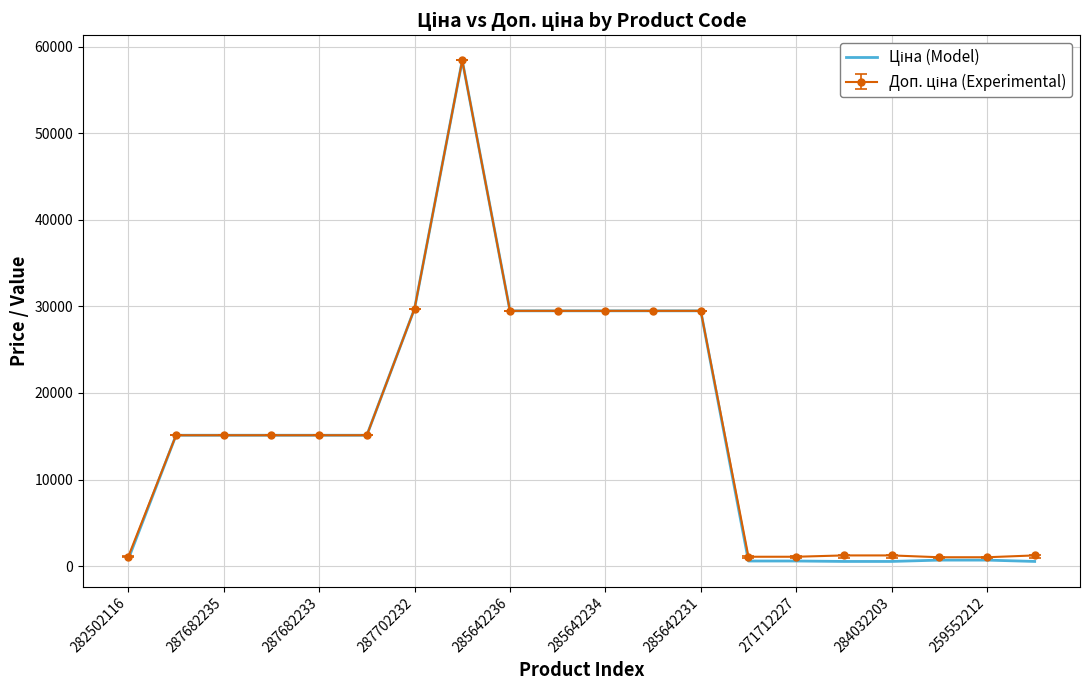

What is the maximum value shown in the chart?

58426.5